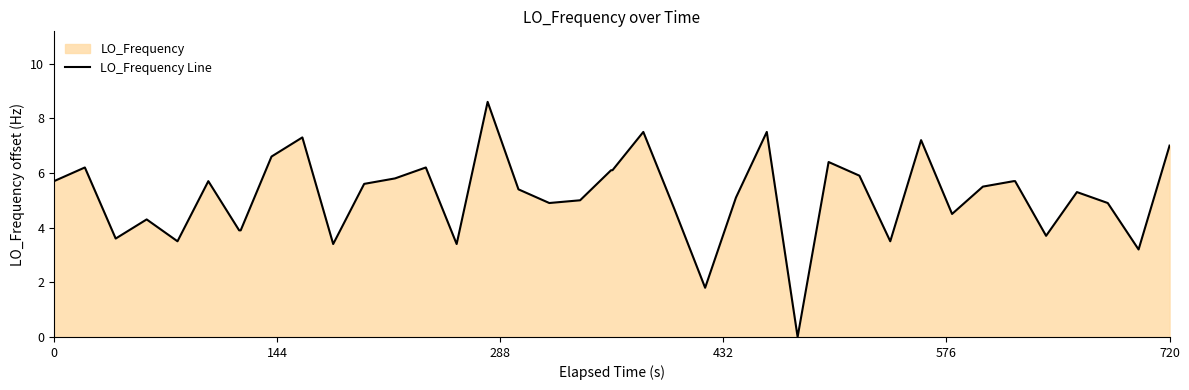

What is the greatest value displayed?

8.6